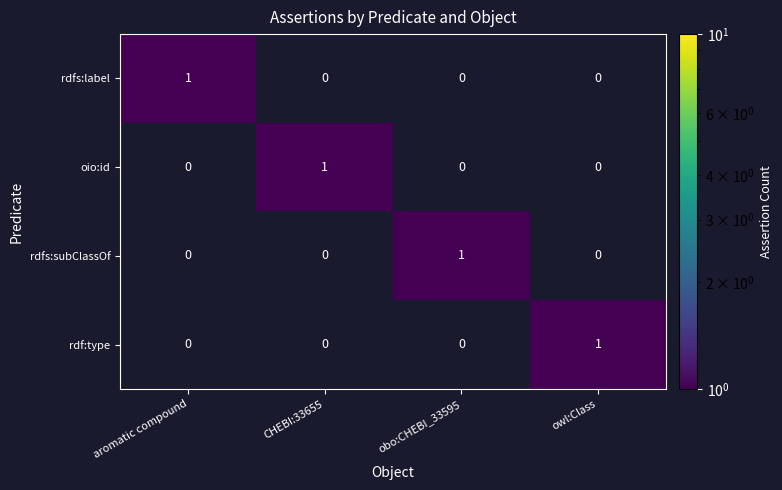

What is the spread (max minus min) of values at owl:Class?

1